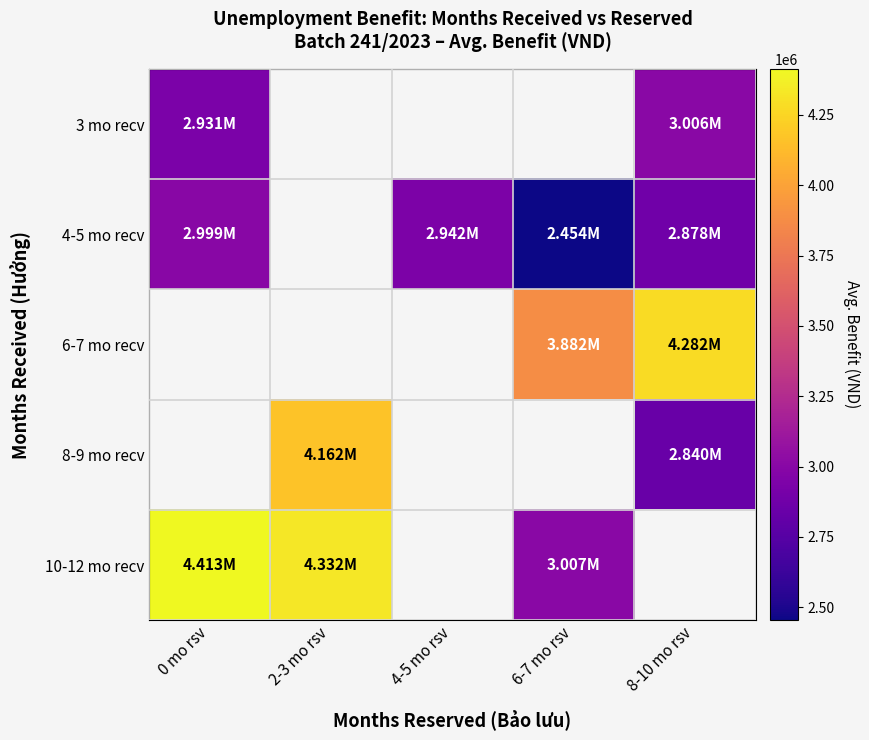

At which category does the chart reach its peak across all series?

0 mo rsv